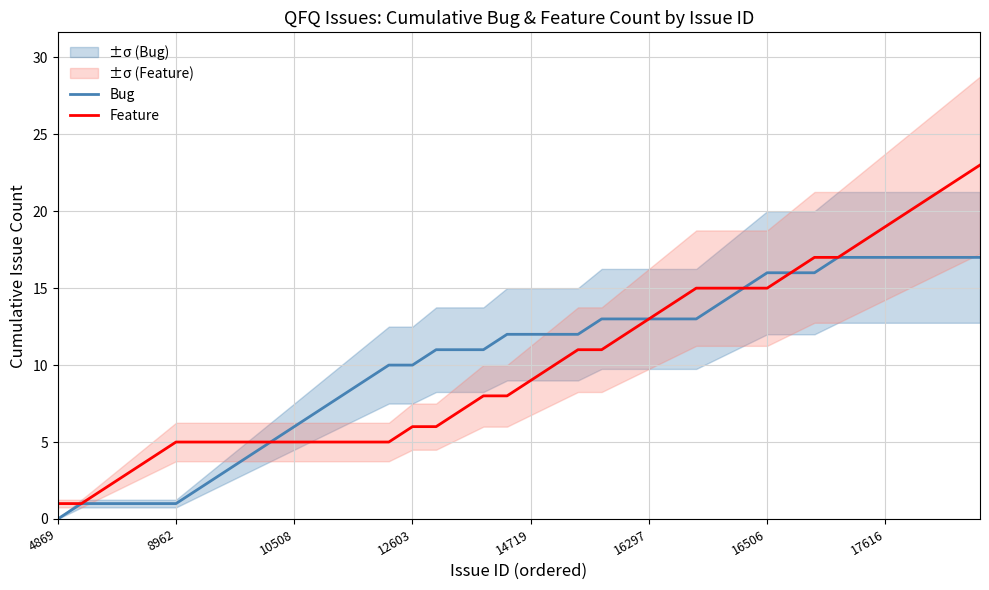

Which category has the lowest value in the Bug series?

4869